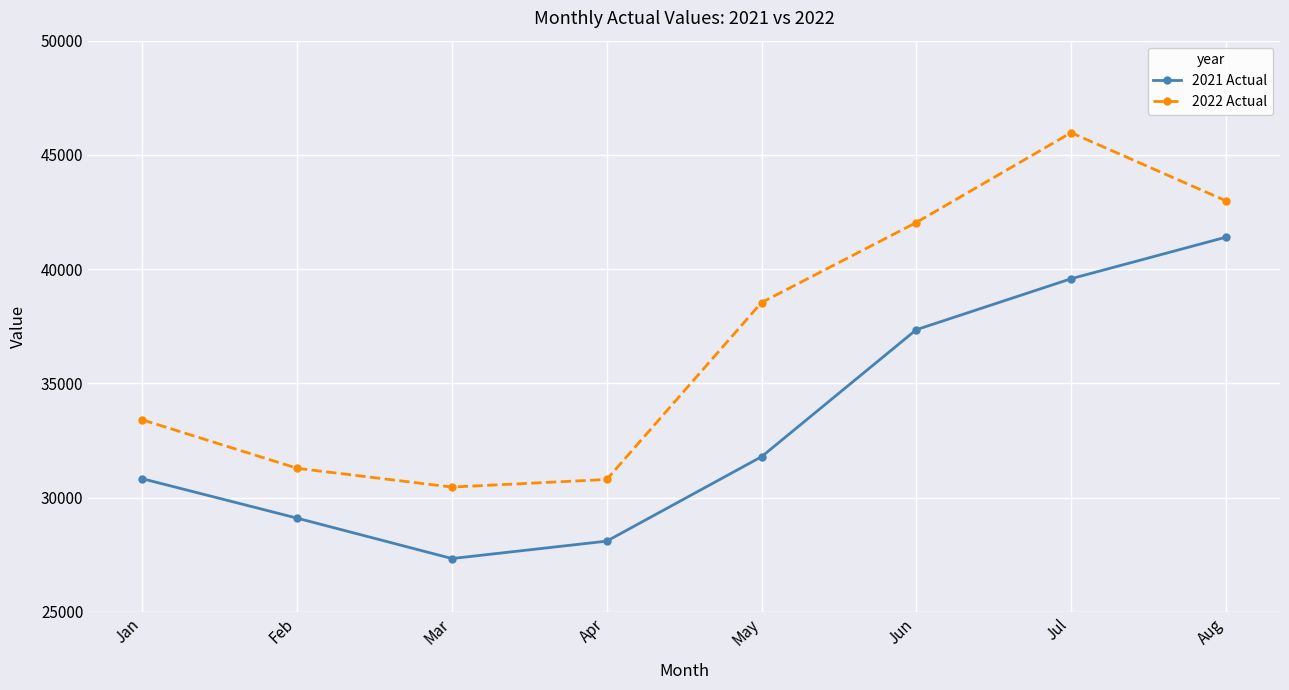

Does the chart display data point markers on the line(s)?

Yes